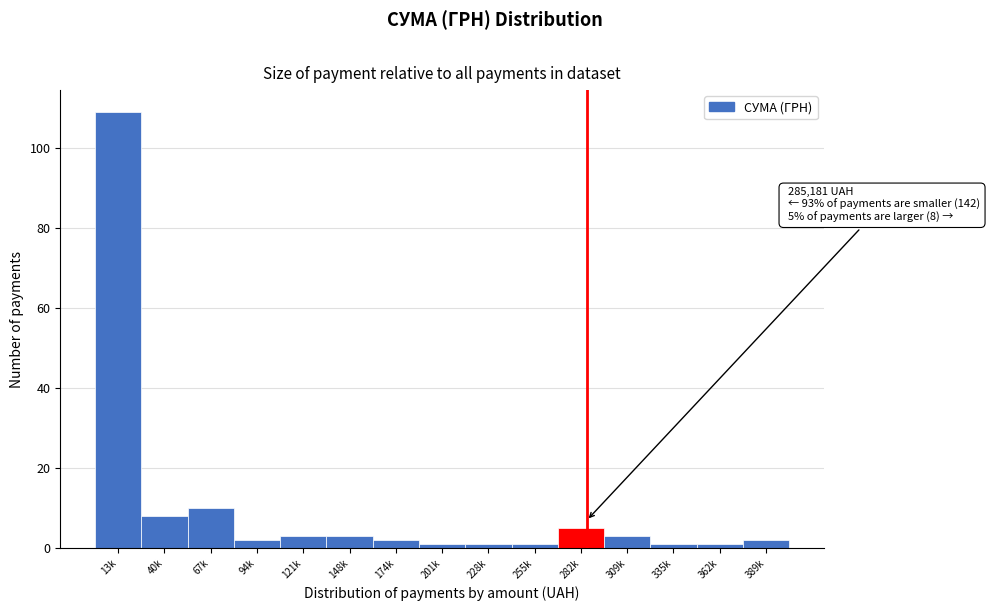

Reading right to left, list all the values displayed in this chart.

389k=2	362k=1	335k=1	309k=3	282k=5	255k=1	228k=1	201k=1	174k=2	148k=3	121k=3	94k=2	67k=10	40k=8	13k=109